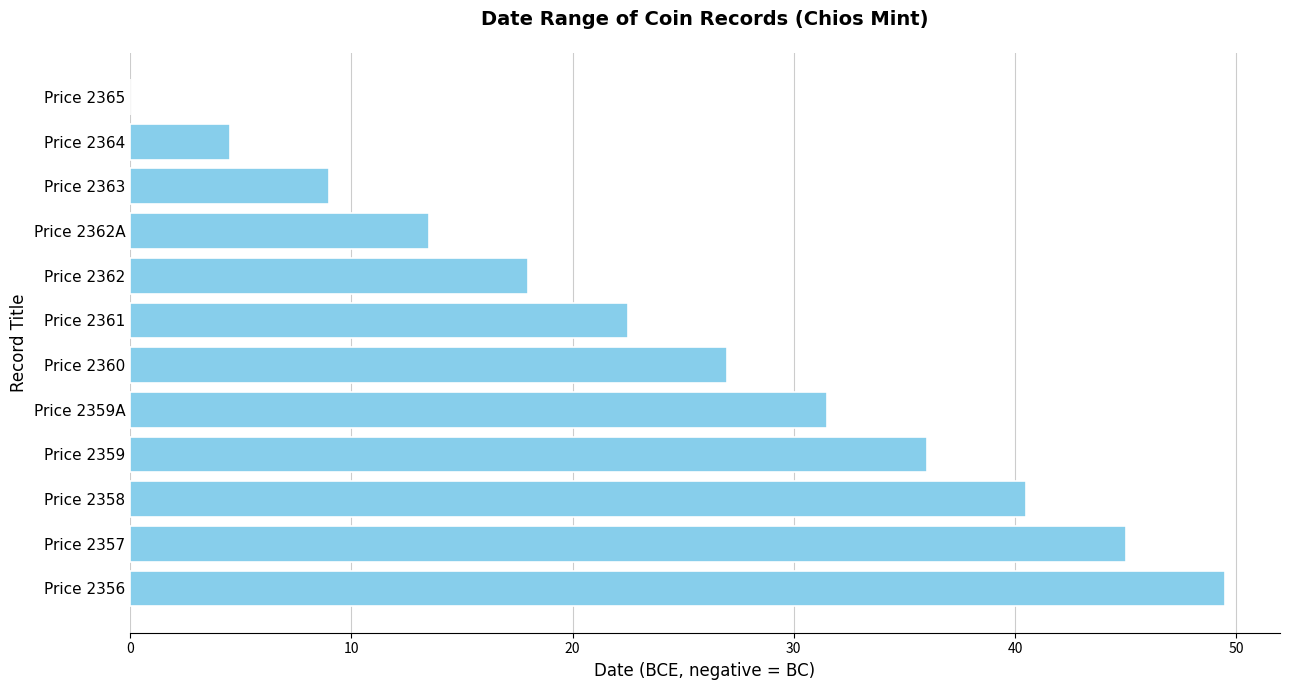

What is the sum of all values?

297.0